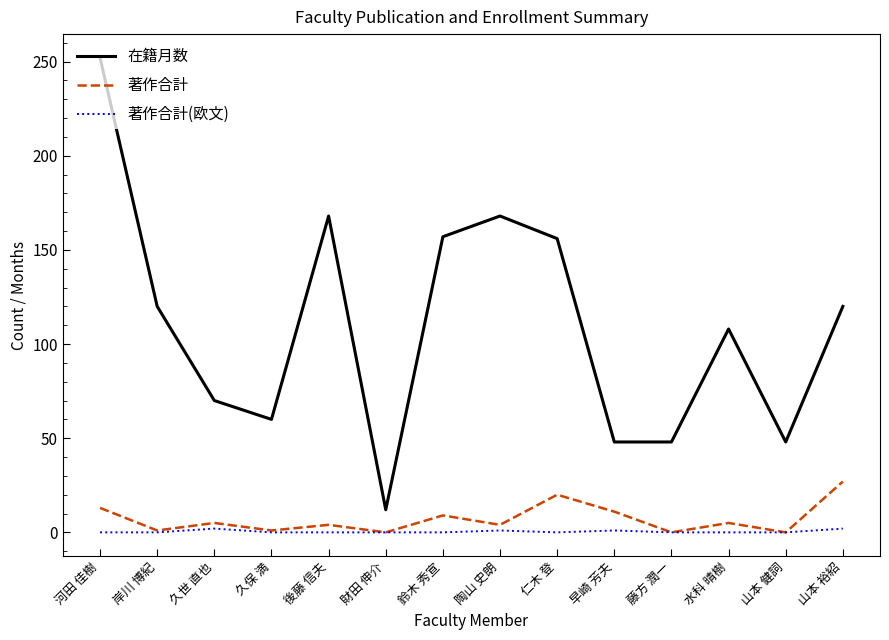

Which category has the highest value in the 在籍月数 series?

河田 佳樹